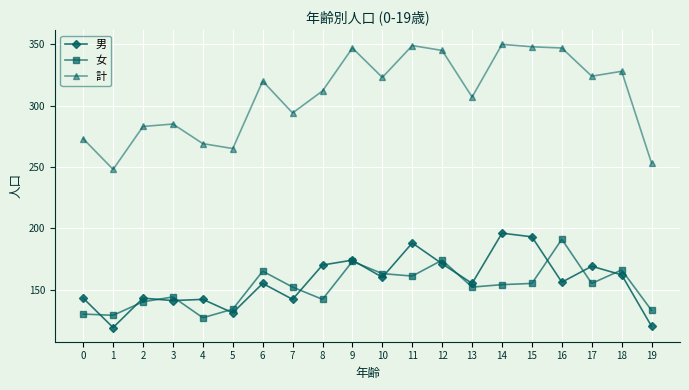

True or false: 計 and 女 intersect in this chart.

False